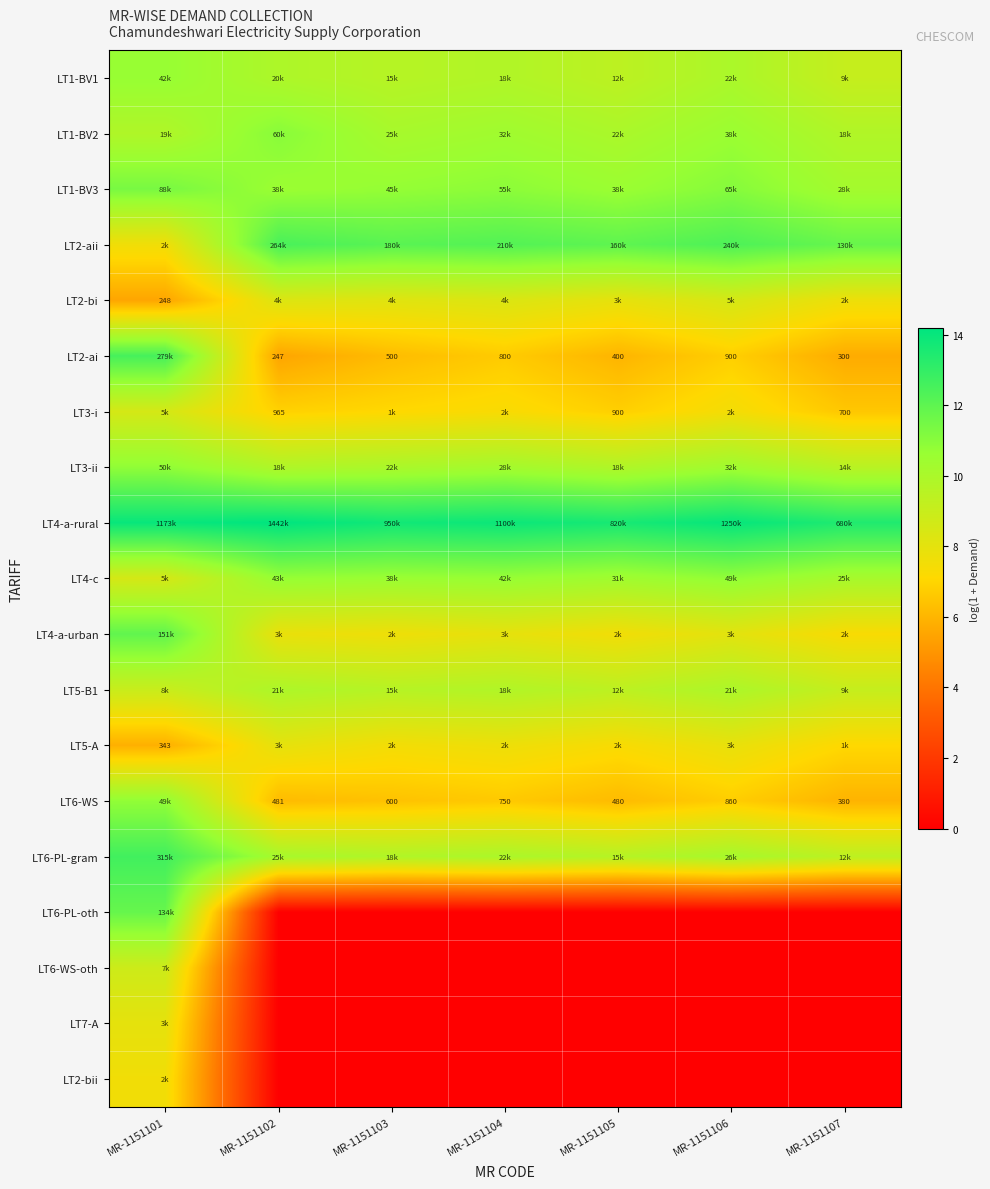

What is the maximum value shown in the chart?

14.2